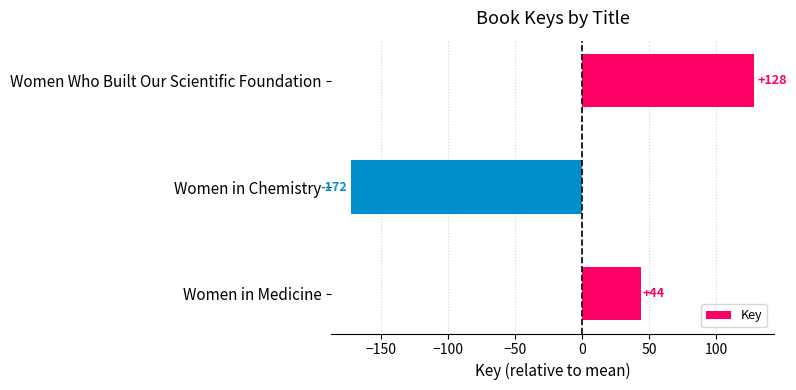

Count the values in the range -172 to 128.

3